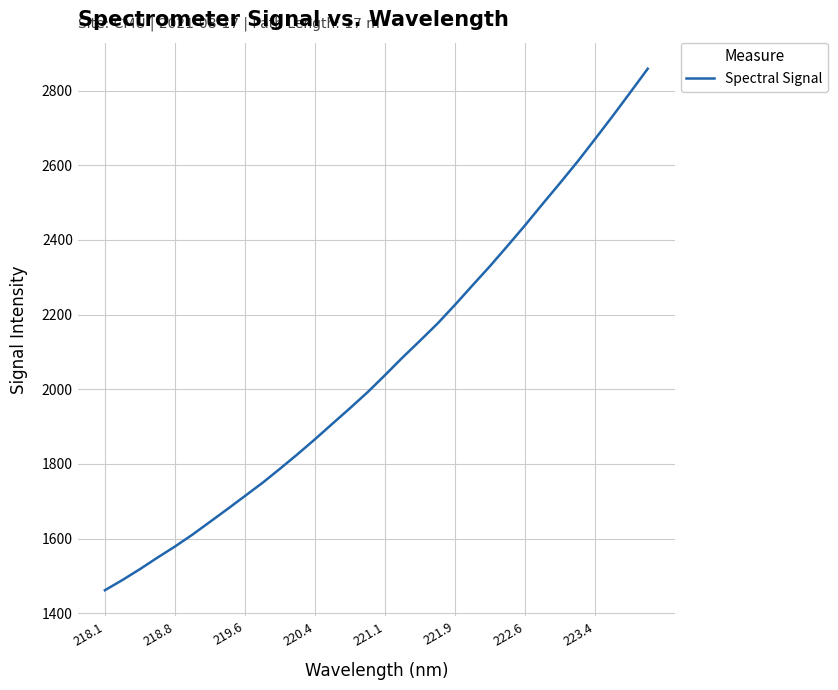

What is the minimum value shown in the chart?

1461.7